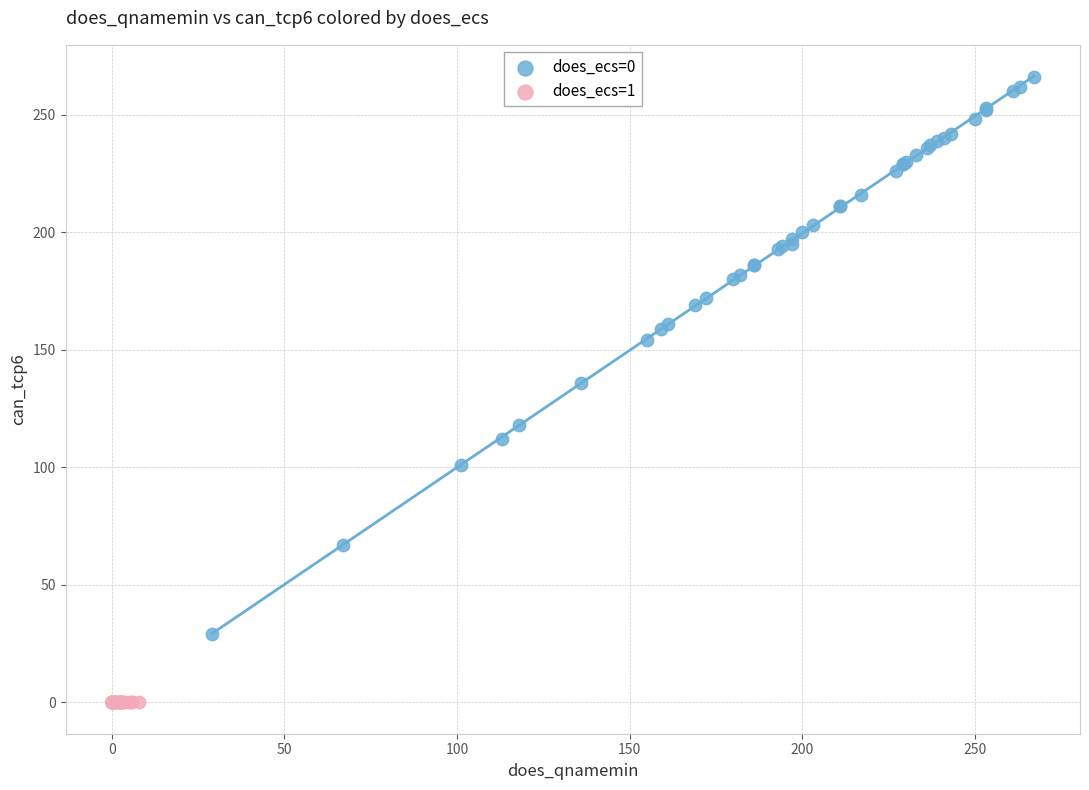

Which series contains the highest Y value?

does_ecs=0